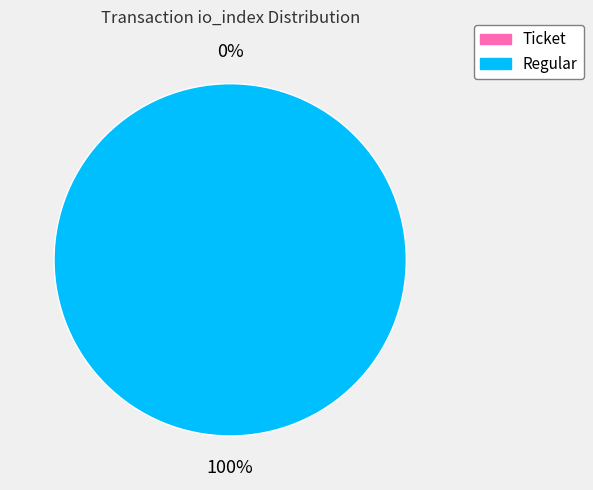

Is it true that Regular is 100% of the pie?

True